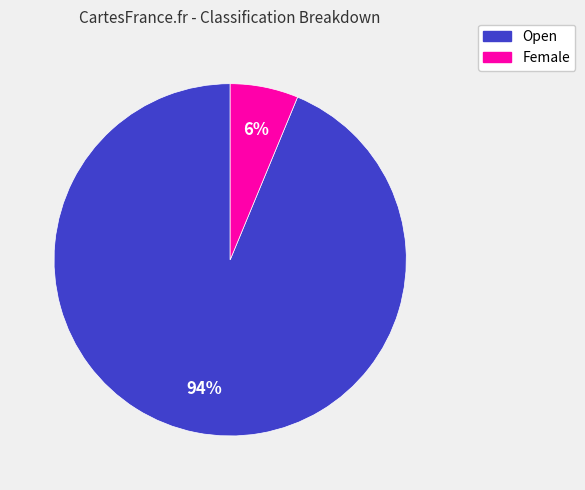

Between Open and Female, which is larger?

Open